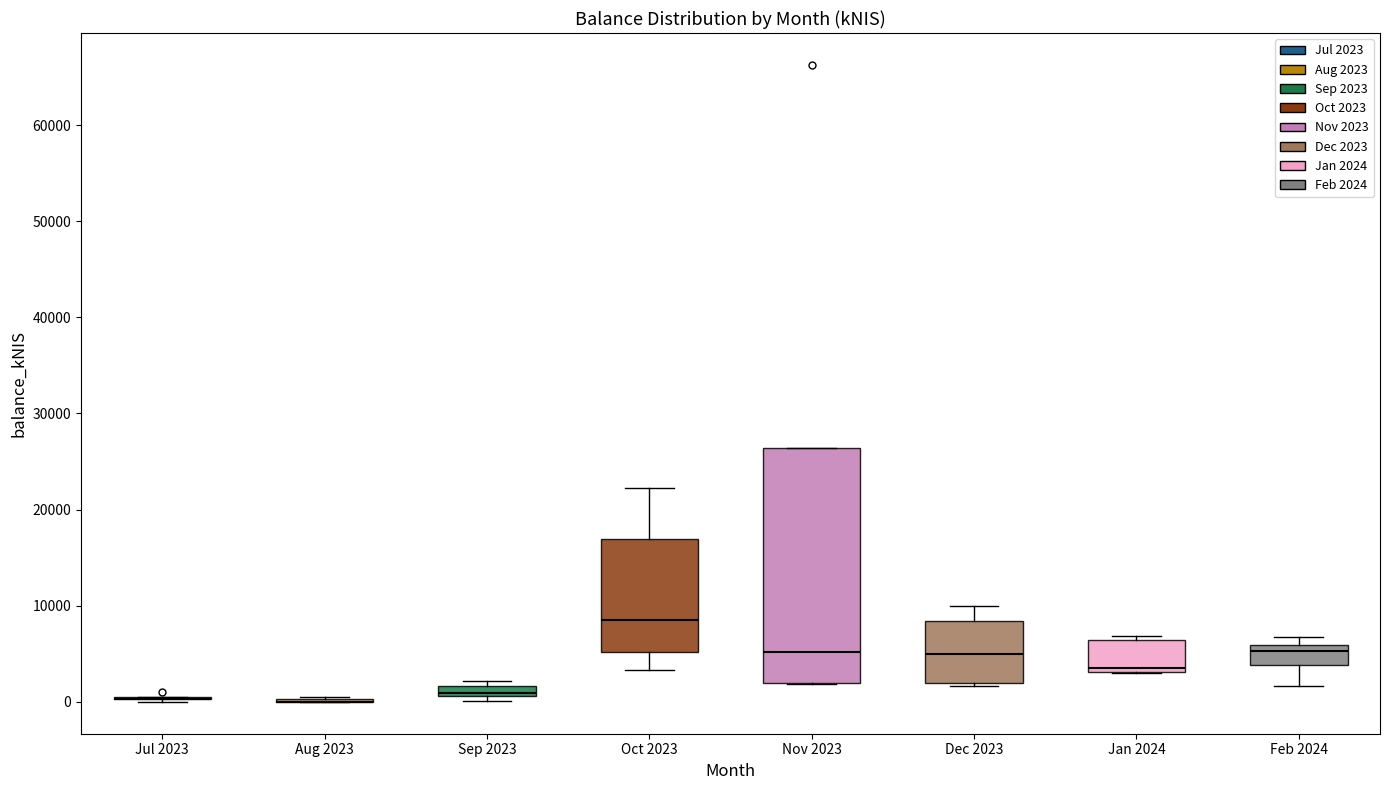

Where does the lower whisker of the box for Feb 2024 end on the y-axis? The values are not printed on the chart, so give them approximately, as read against the axis.

2000